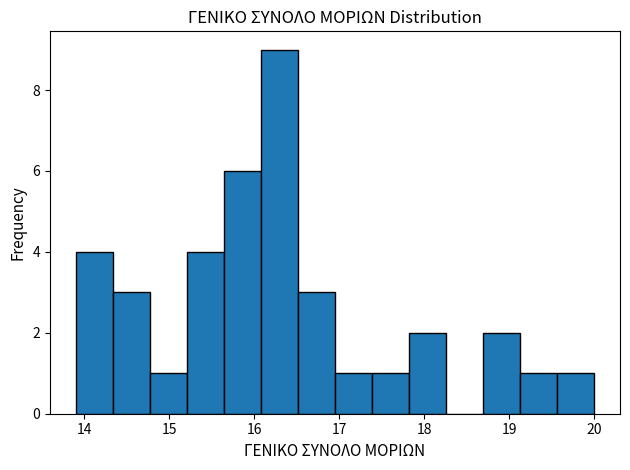

How tall is the bar that spans 19.1 to 19.6 on the x-axis? Neither the bar edges nor the heights are printed on the chart, so give them approximately, as read against the axes.

1